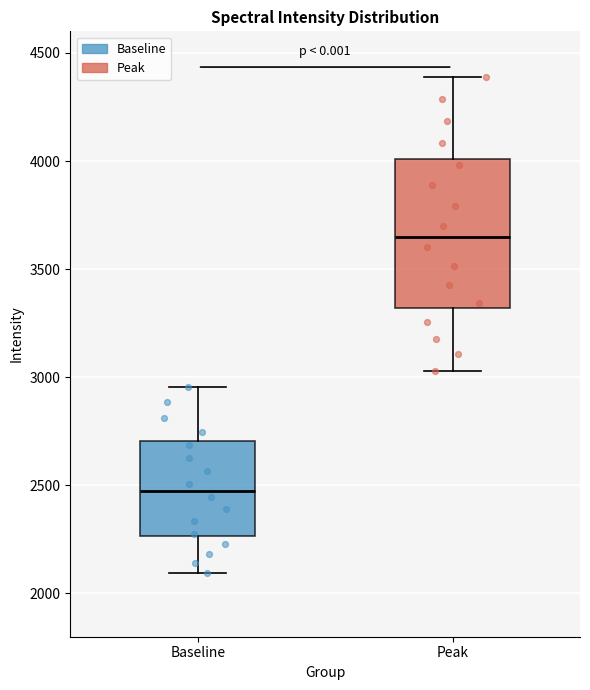

Which box's median line is the lowest?

Baseline